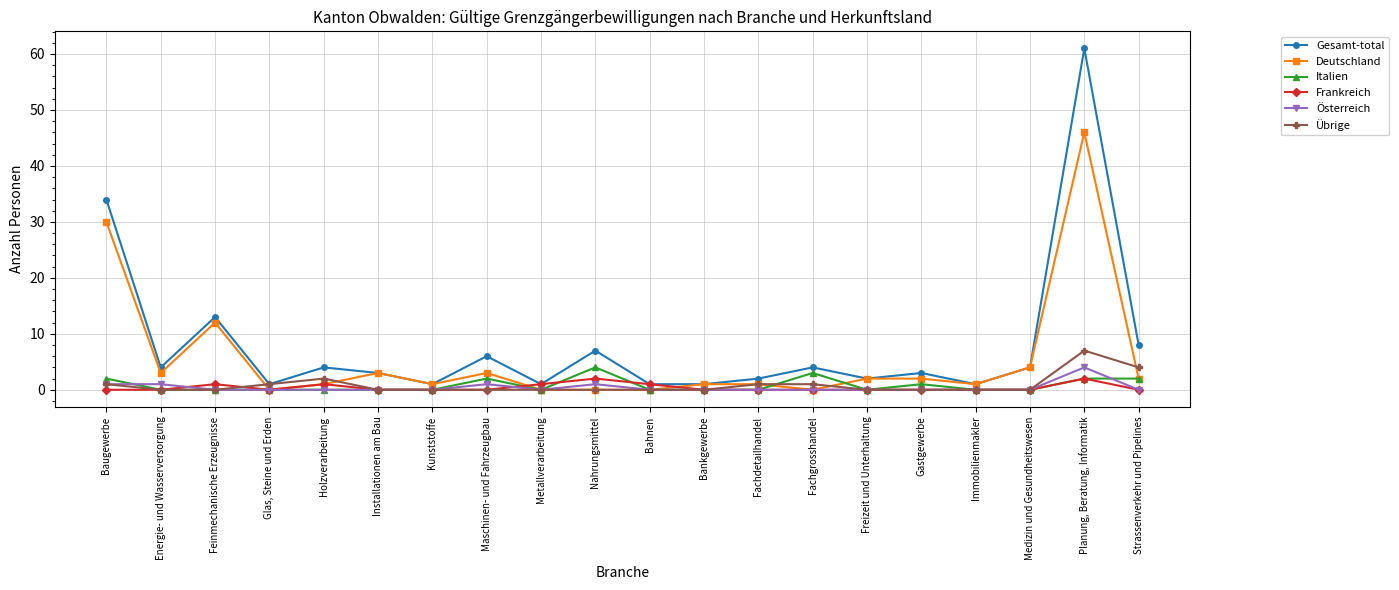

Reading left to right, list all the values displayed in this chart.

Gesamt-total: 34	4	13	1	4	3	1	6	1	7	1	1	2	4	2	3	1	4	61	8
Deutschland: 30	3	12	0	1	3	1	3	0	0	0	1	1	0	2	2	1	4	46	2
Italien: 2	0	0	0	0	0	0	2	0	4	0	0	0	3	0	1	0	0	2	2
Frankreich: 0	0	1	0	1	0	0	0	1	2	1	0	0	0	0	0	0	0	2	0
Österreich: 1	1	0	0	0	0	0	1	0	1	0	0	0	0	0	0	0	0	4	0
Übrige: 1	0	0	1	2	0	0	0	0	0	0	0	1	1	0	0	0	0	7	4